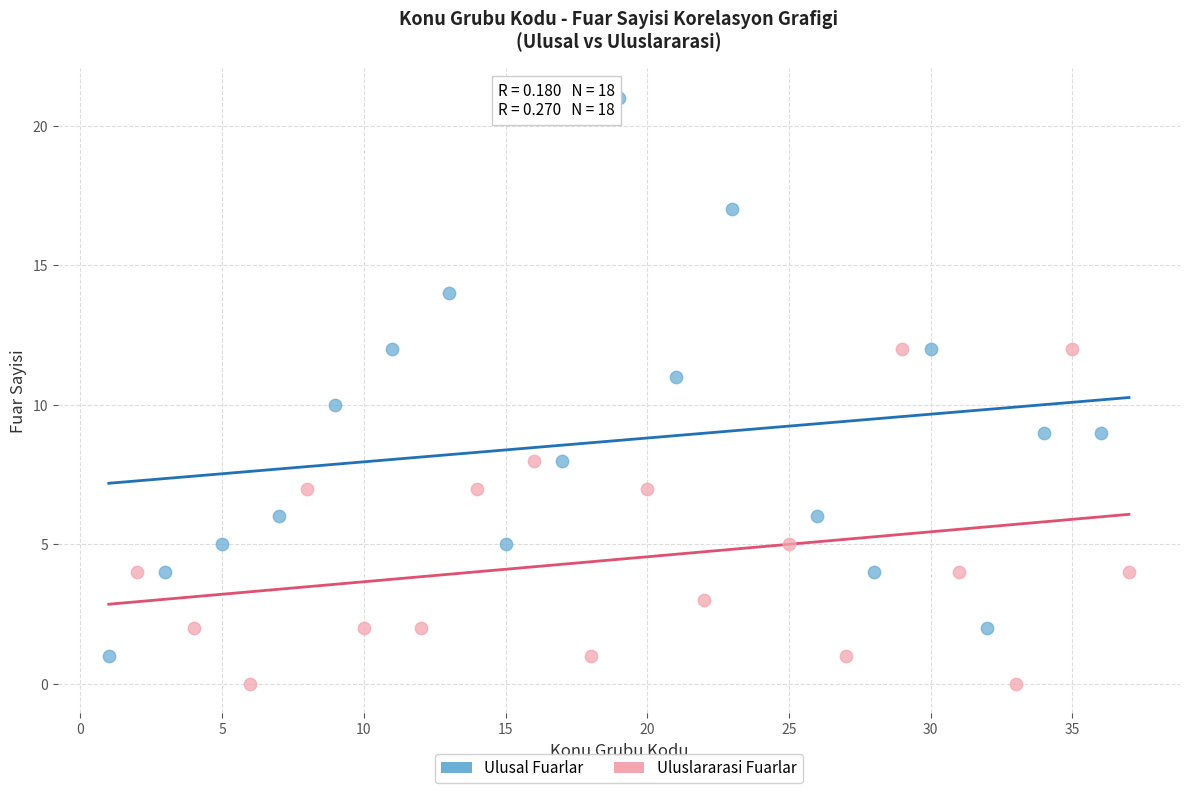

Which series reaches the maximum Y coordinate?

Ulusal Fuarlar